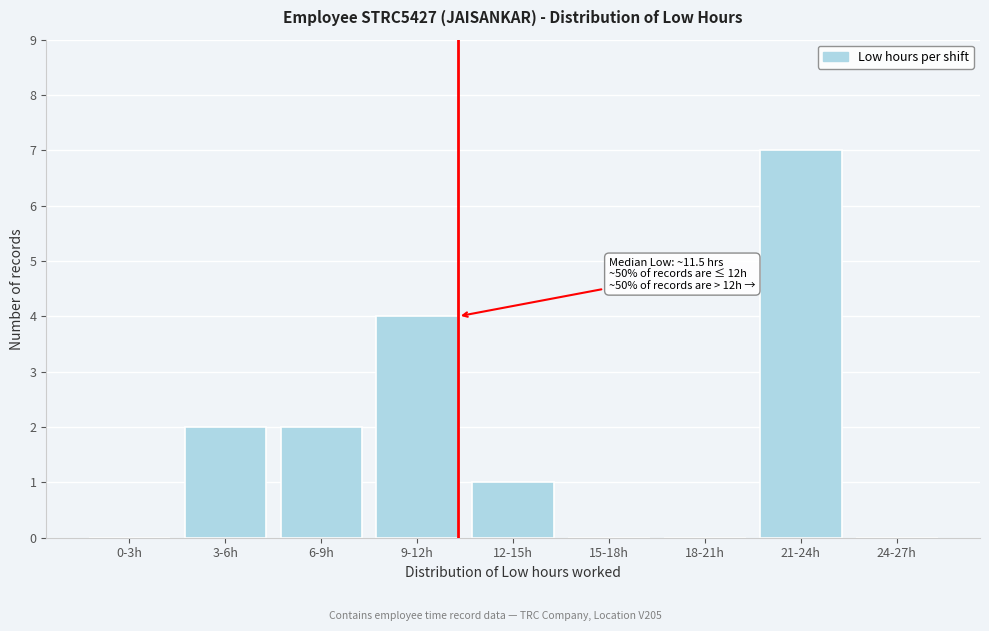

Reading left to right, list all the values displayed in this chart.

0-3h=0	3-6h=2	6-9h=2	9-12h=4	12-15h=1	15-18h=0	18-21h=0	21-24h=7	24-27h=0